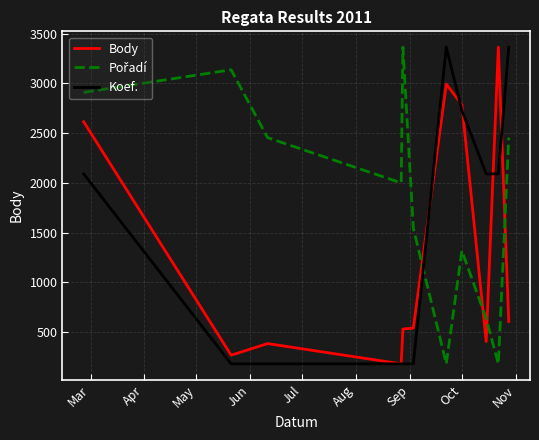

What is the greatest value displayed?

3365.0